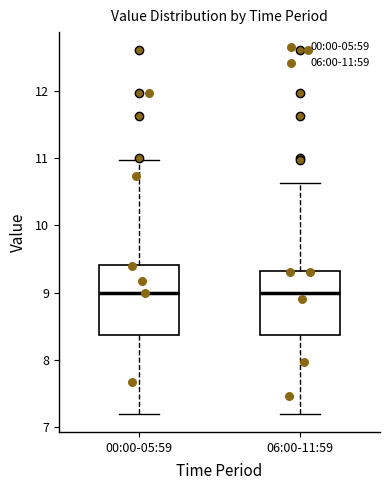

Reading left to right, read every box against the y-axis: the position of its median line, the range the box covers, and the ends of its whiskers. The values are not printed on the chart, so give them approximately, as read against the axis.

00:00-05:59: median 9.0, box 8.4 to 9.4, whiskers 7.2 to 11.0
06:00-11:59: median 9.0, box 8.4 to 9.3, whiskers 7.2 to 10.6